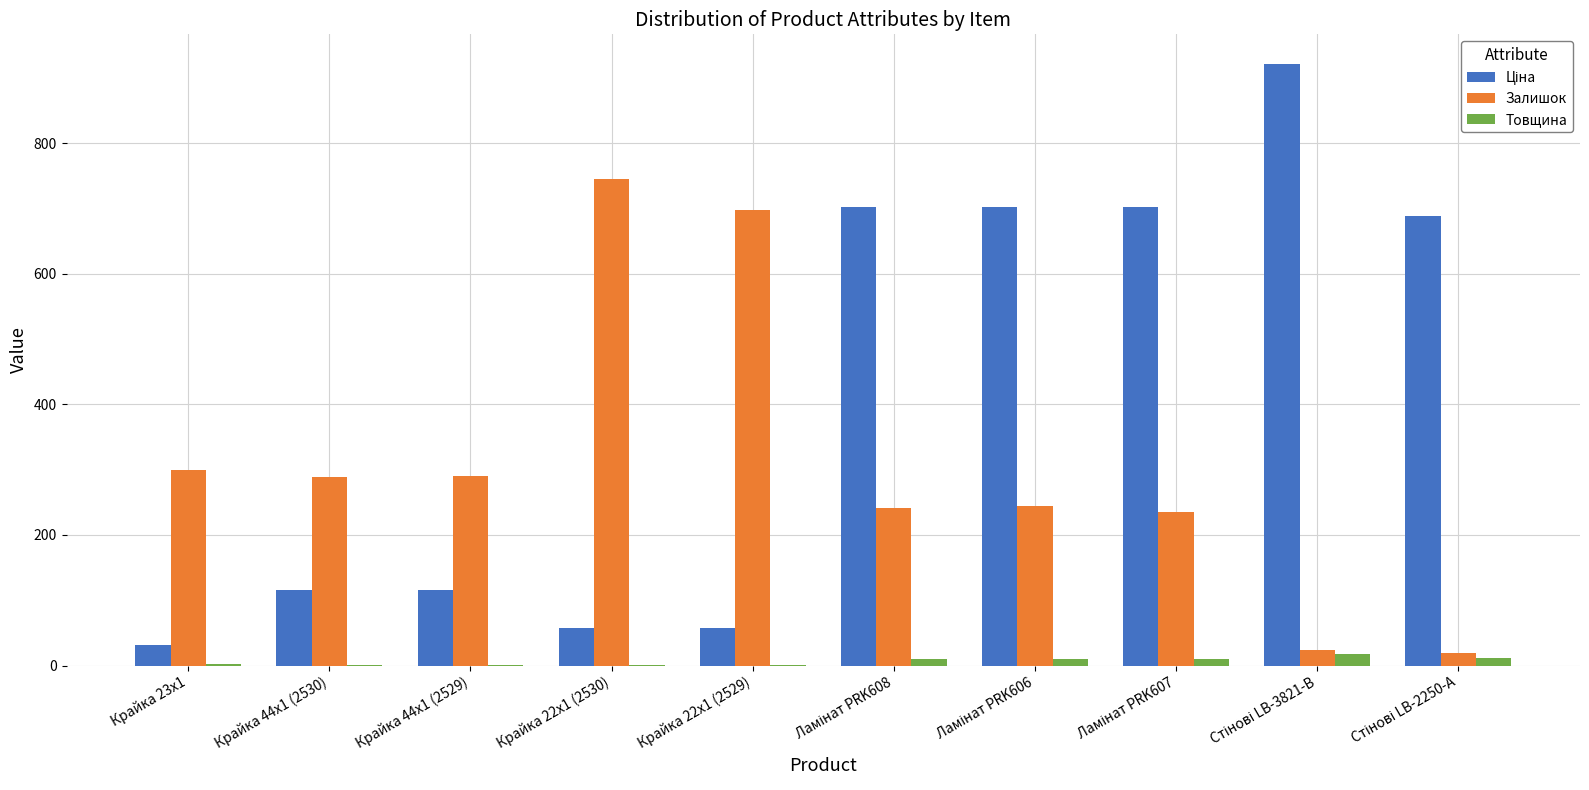

Is the value of Товщина at Крайка 44x1 (2530) greater than the value of Залишок at Крайка 23x1?

No